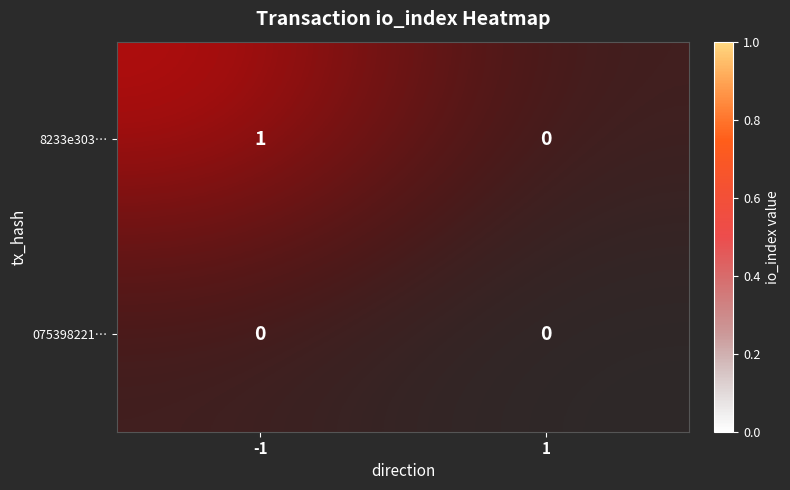

Which series has the largest total across all categories?

8233e303…